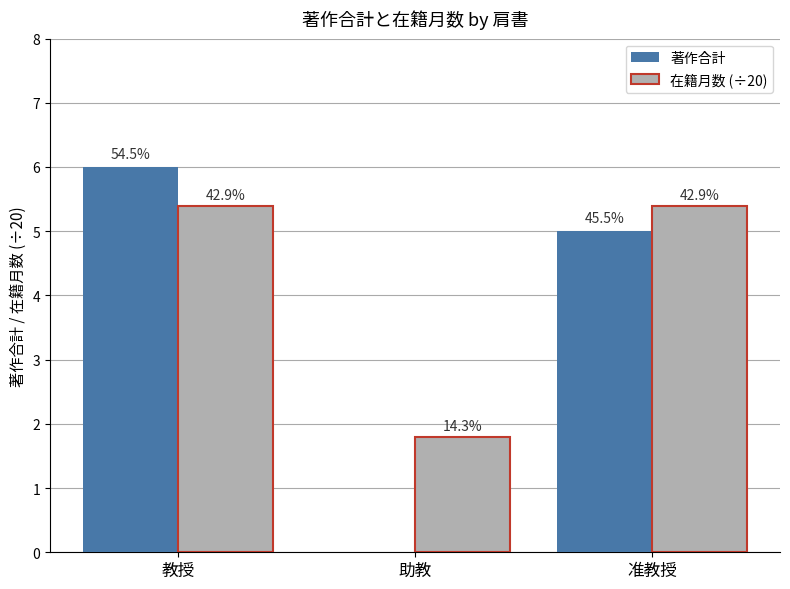

The 著作合計 series shows 5.0 at 准教授. True or false?

True